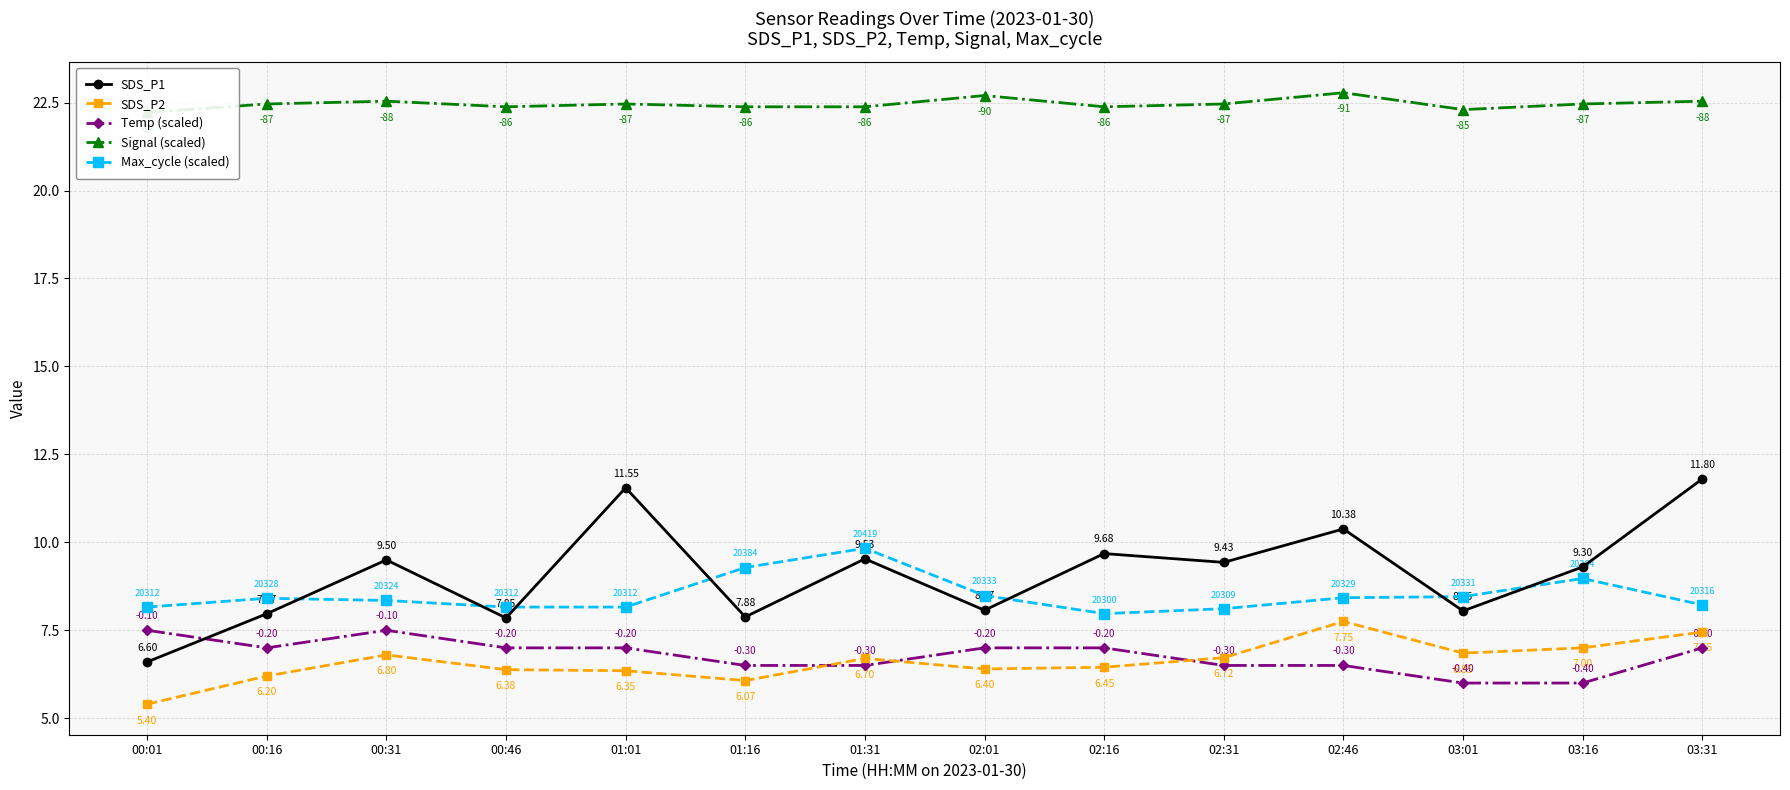

Between 03:01 and 01:01, which is larger?

01:01